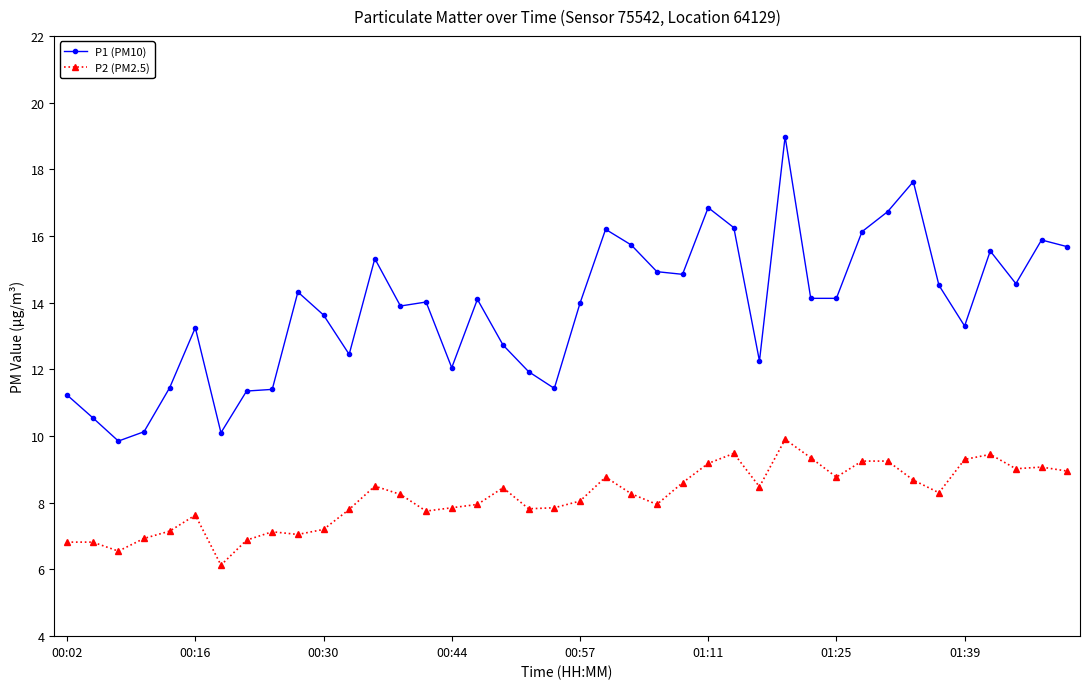

Does the chart have visible grid lines?

No